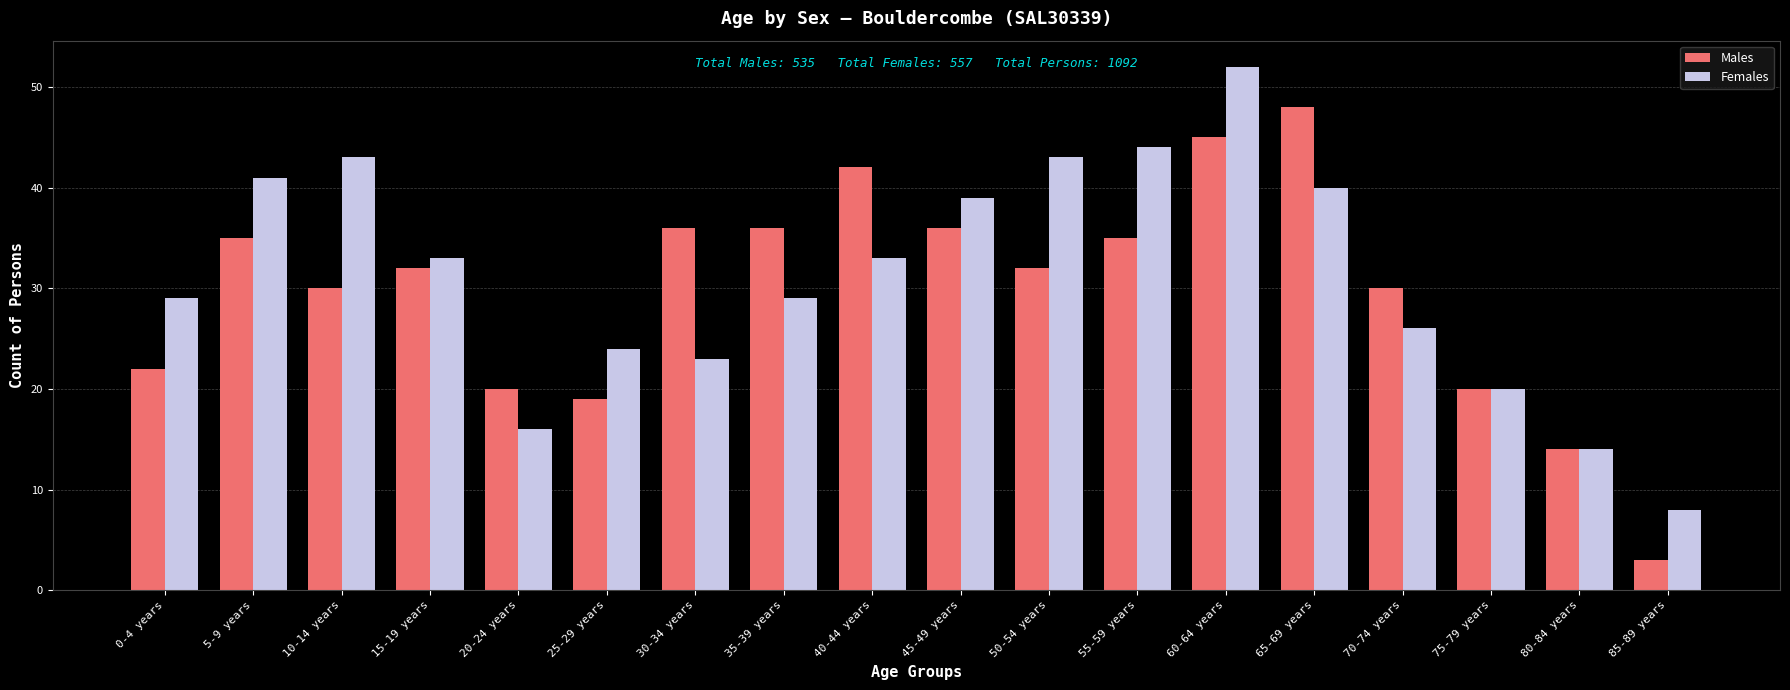

Read the Males value at 40-44 years, to the nearest 5.

40